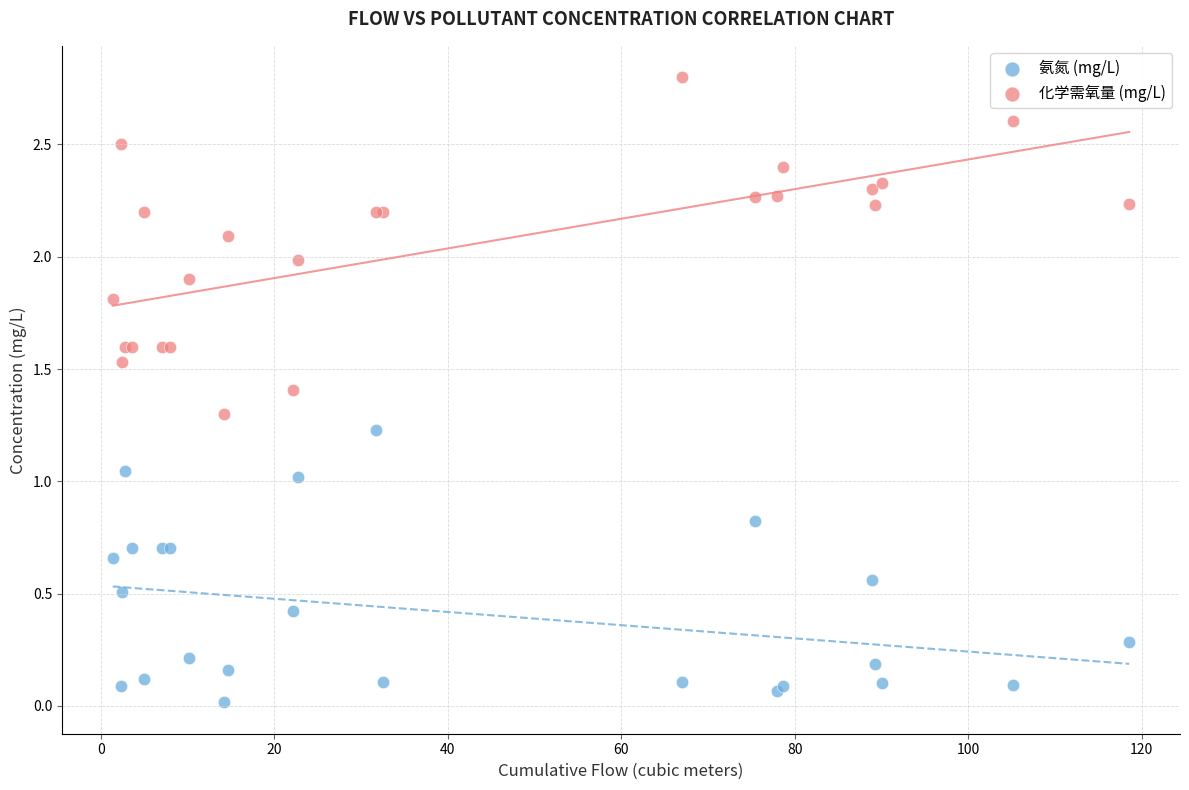

Which series contains the highest Y value?

化学需氧量 (mg/L)